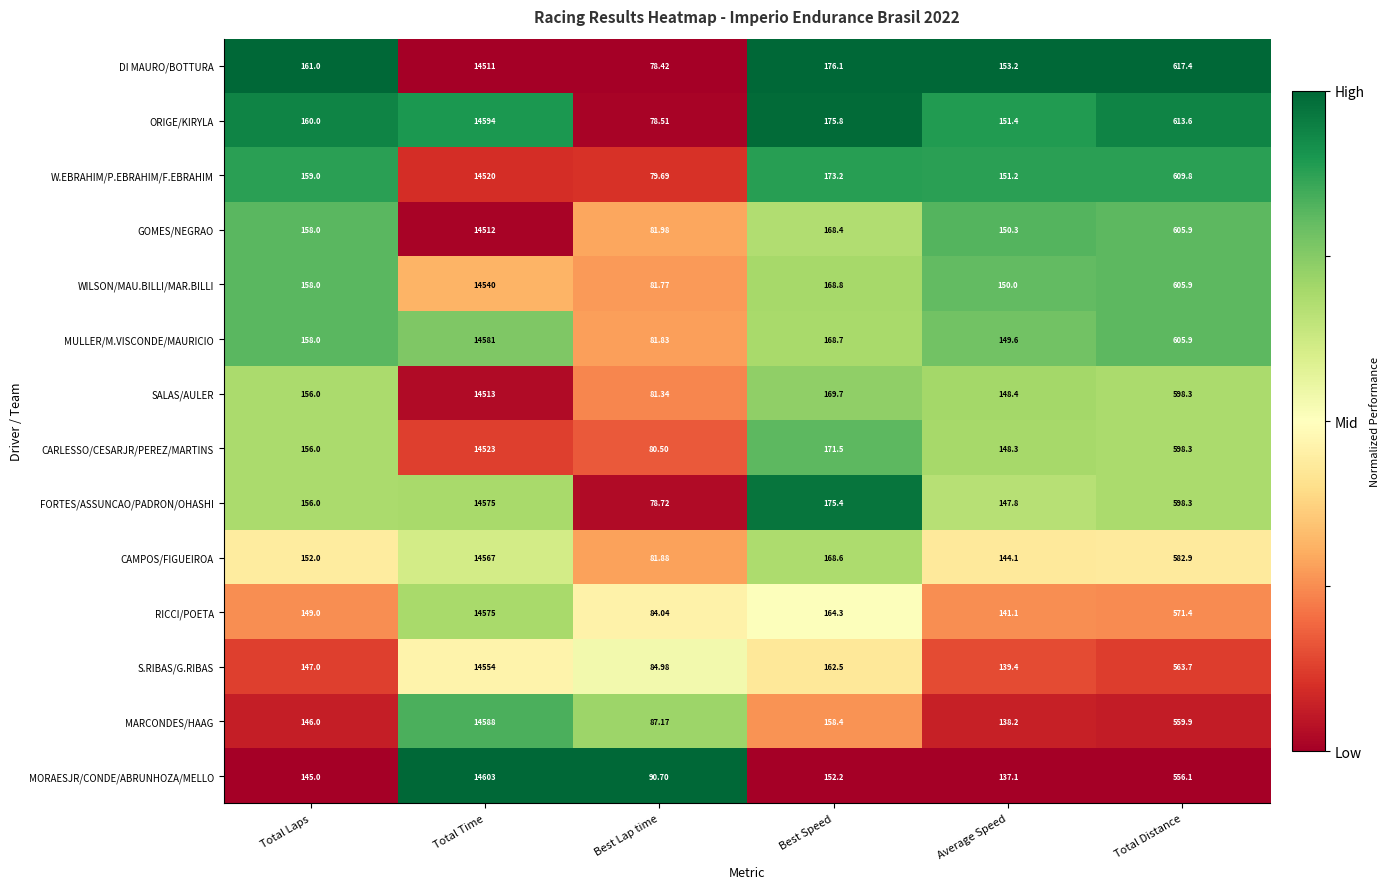

At which category is the sum across all series the highest?

Total Time